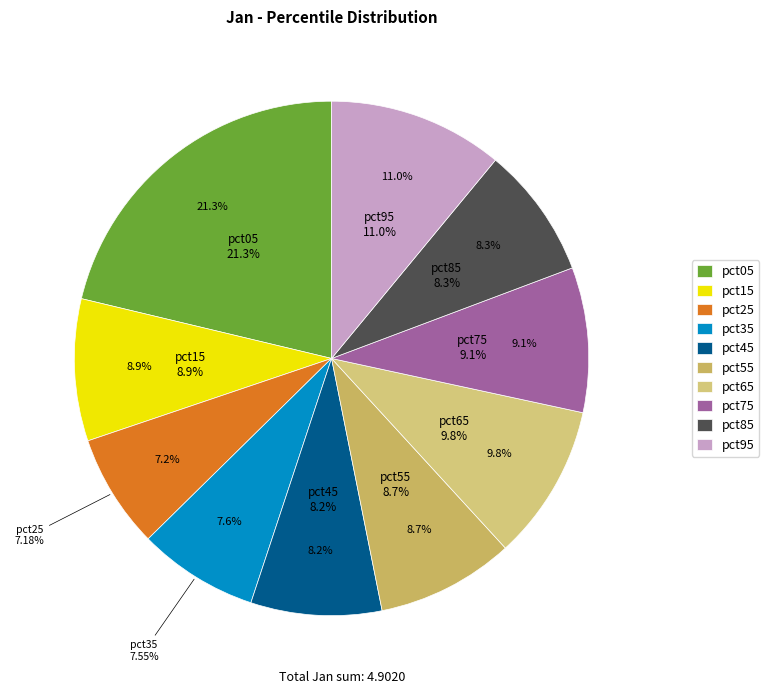

Is there a majority slice in this chart?

No